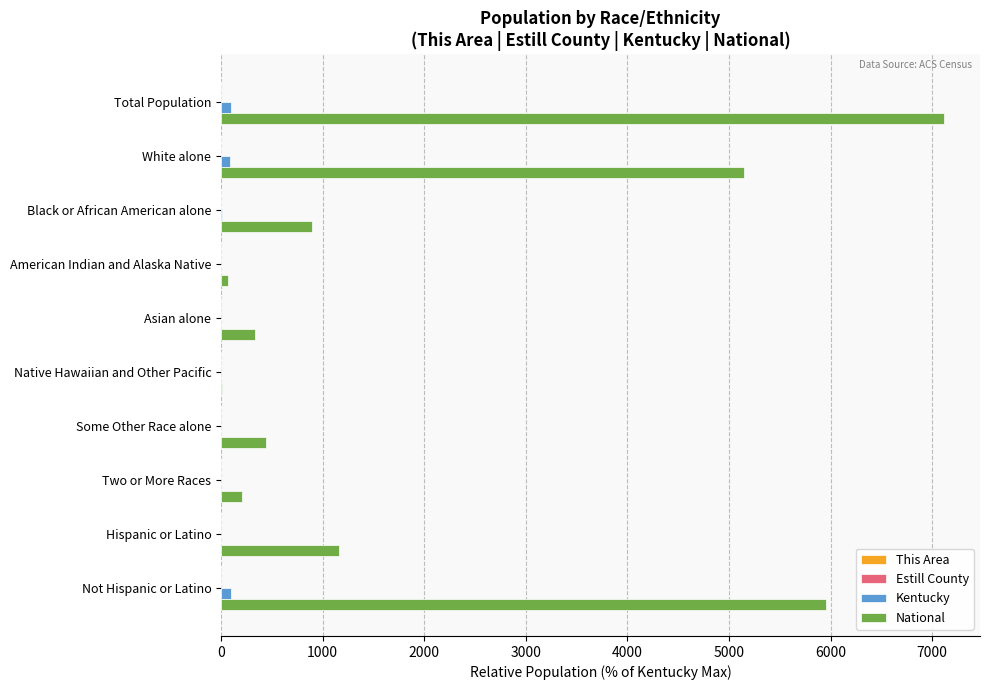

At which category does the chart reach its peak across all series?

Total Population